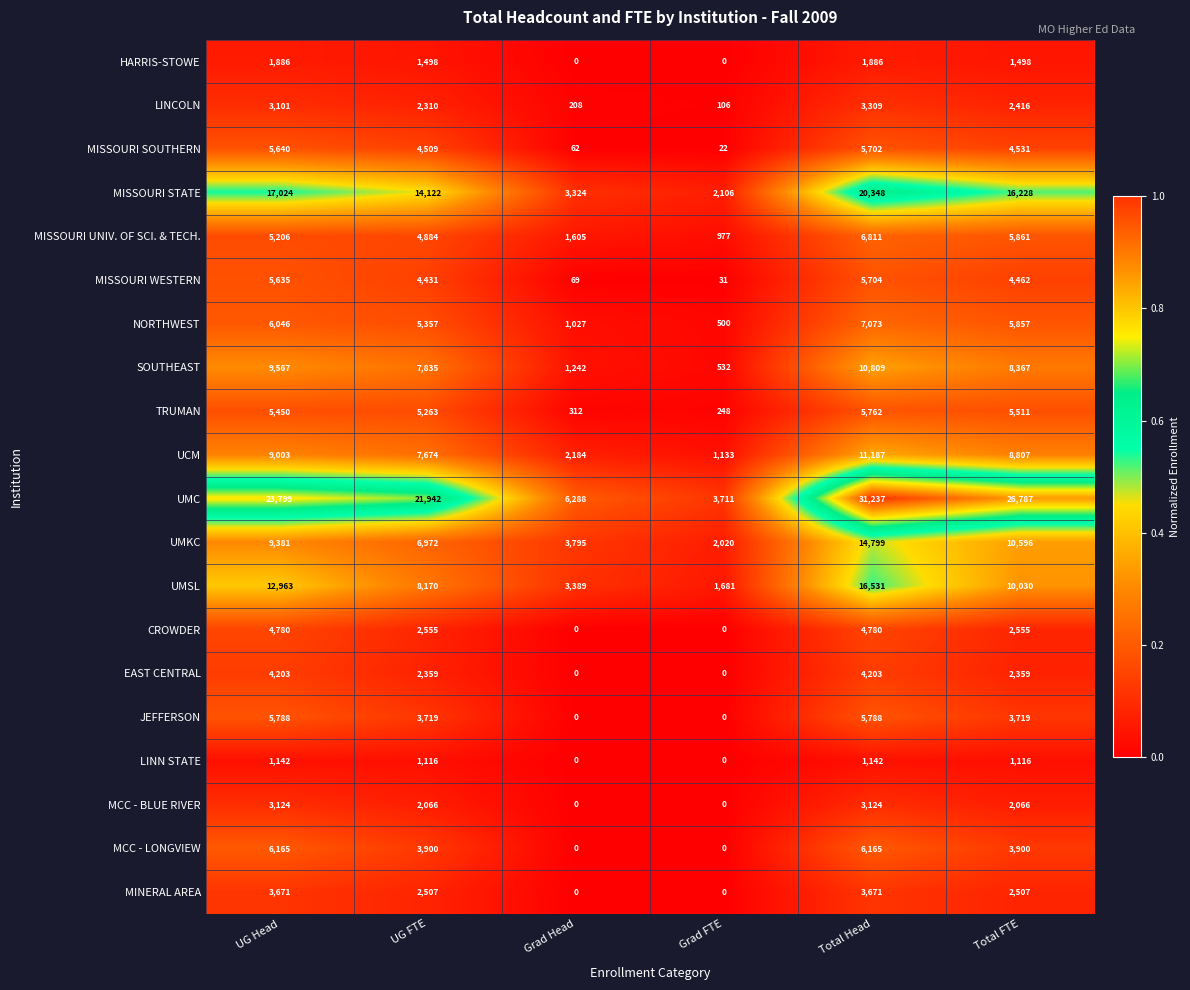

The value of MINERAL AREA at Total FTE is 1711. True or false?

False